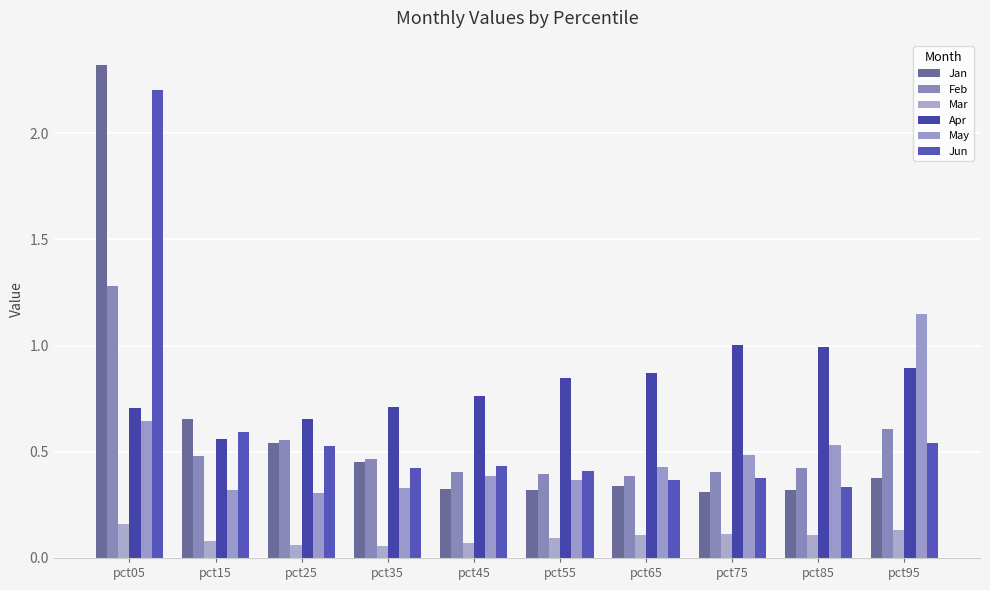

Where is May nearest to the value 0?

pct25